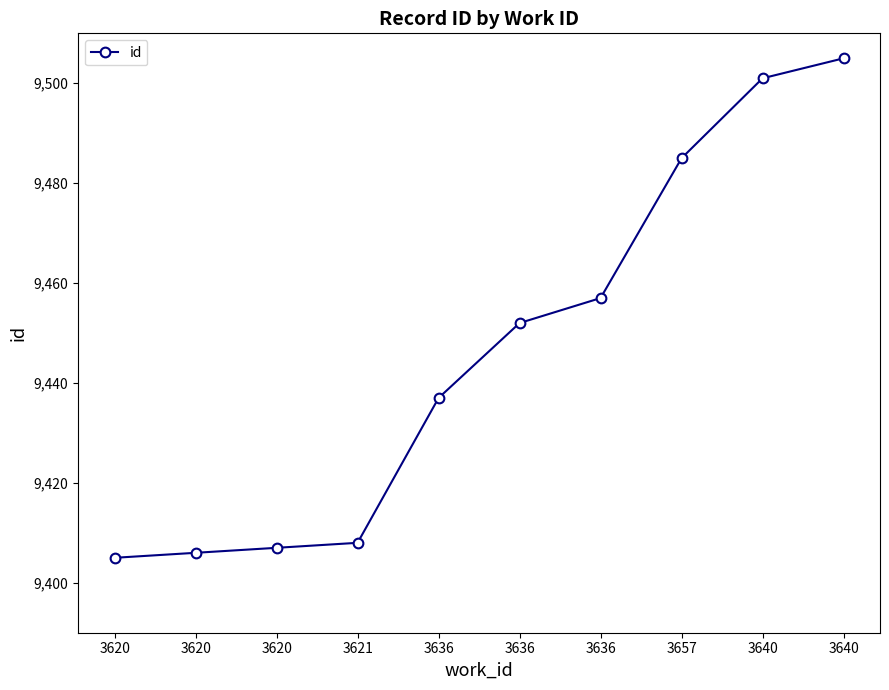

How many lines are shown in the chart?

1